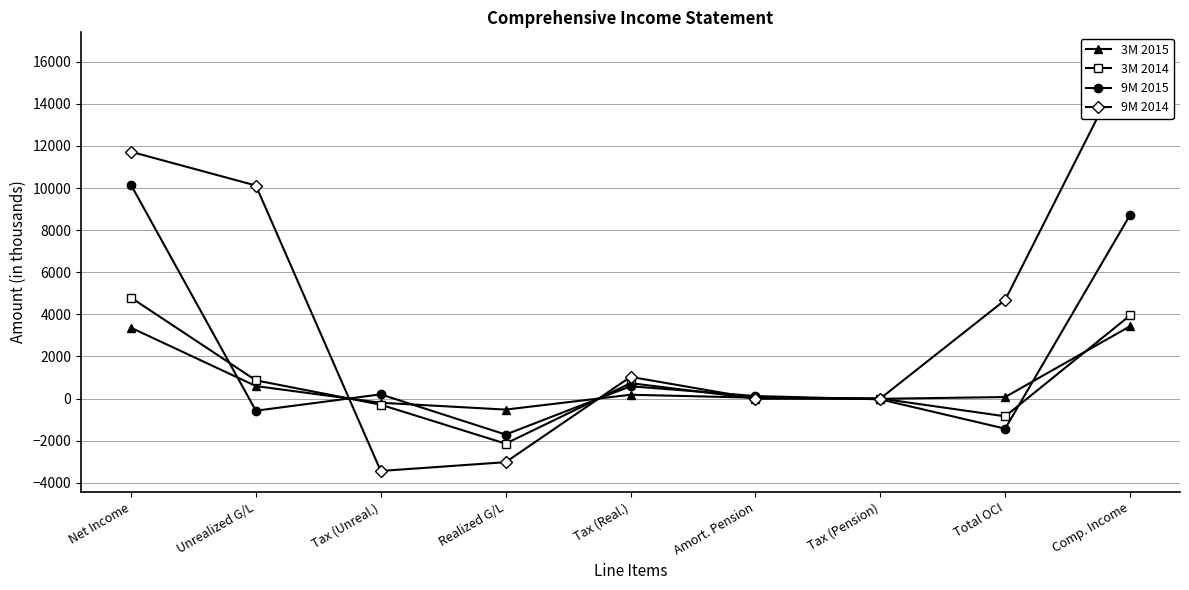

Is it true that 9M 2015 equals -1433 at Total OCI?

True